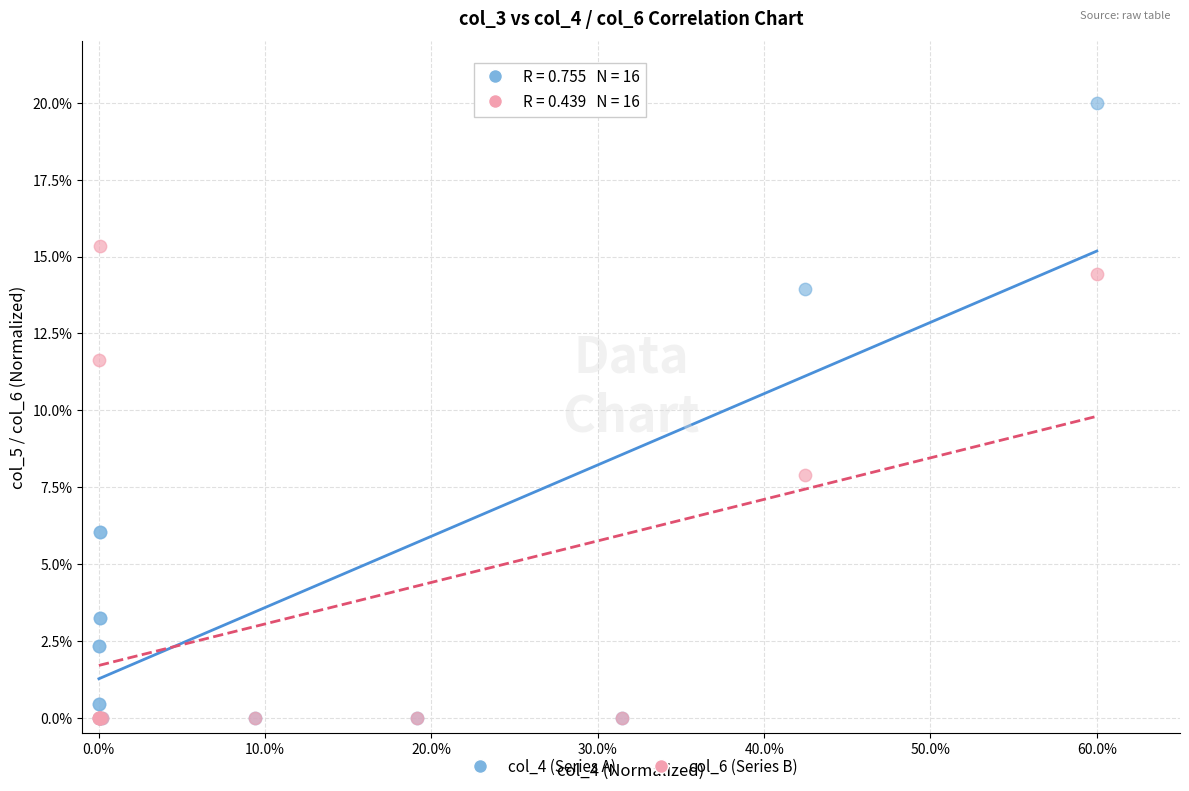

Which series has the widest spread of Y values?

col_4 (Series A)